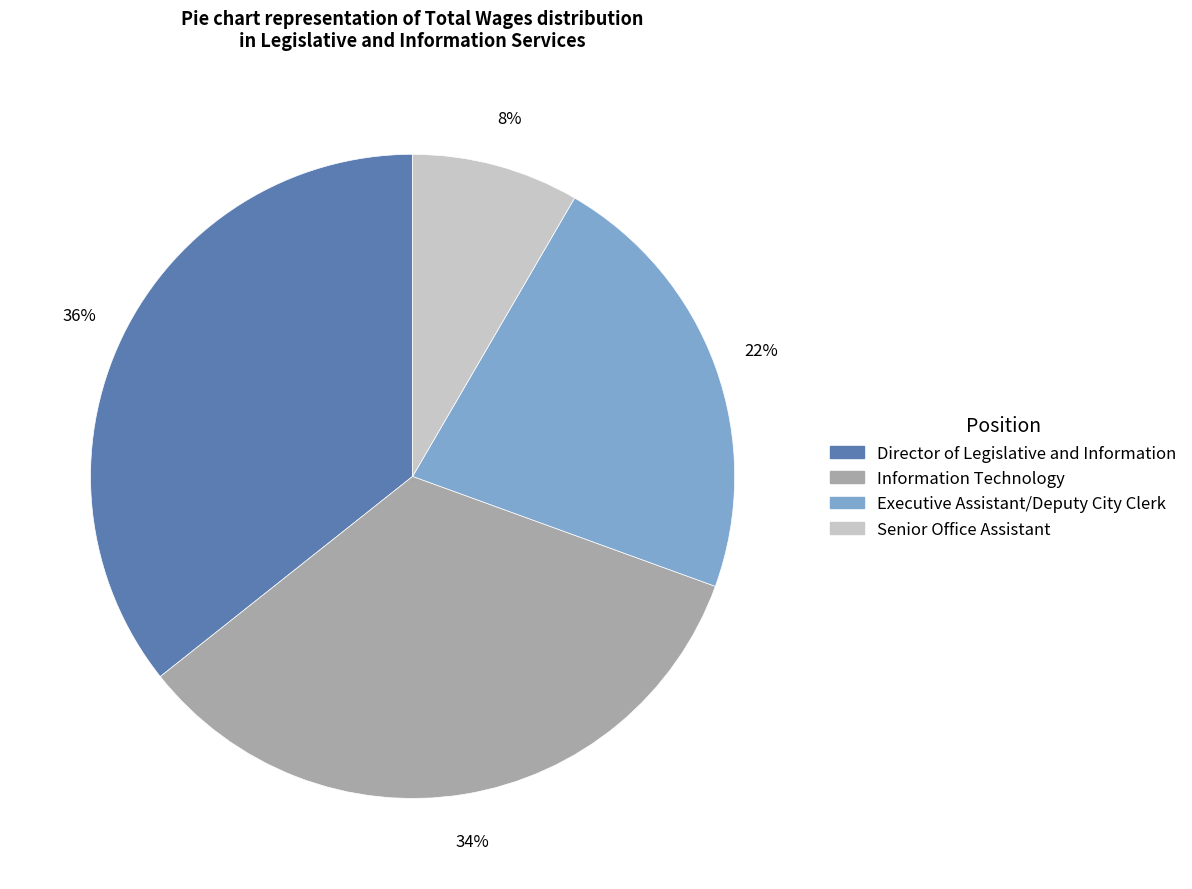

Rank the categories by value from lowest to highest.

Senior Office Assistant, Executive Assistant/Deputy City Clerk, Information Technology, Director of Legislative and Information